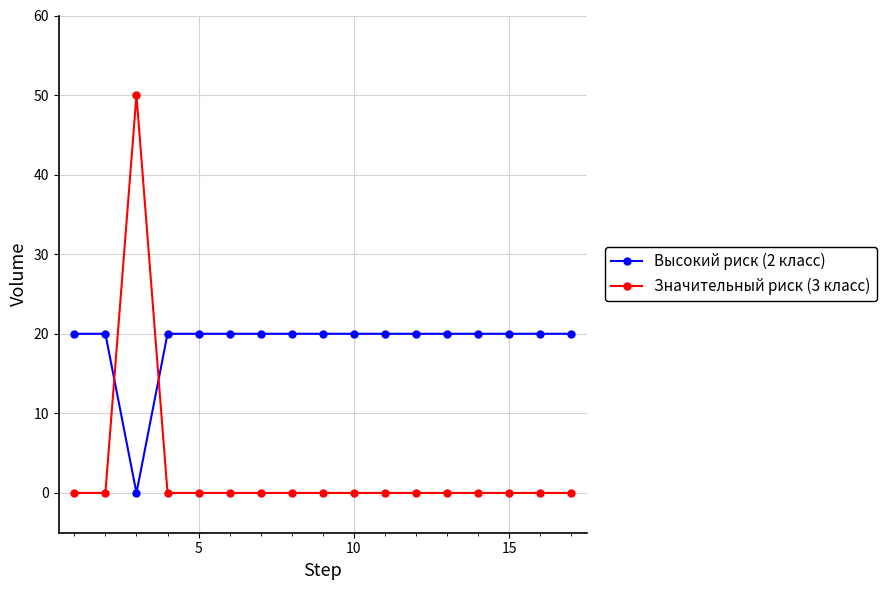

What is the value of the Высокий риск (2 класс) point at the 13th from the left?

20